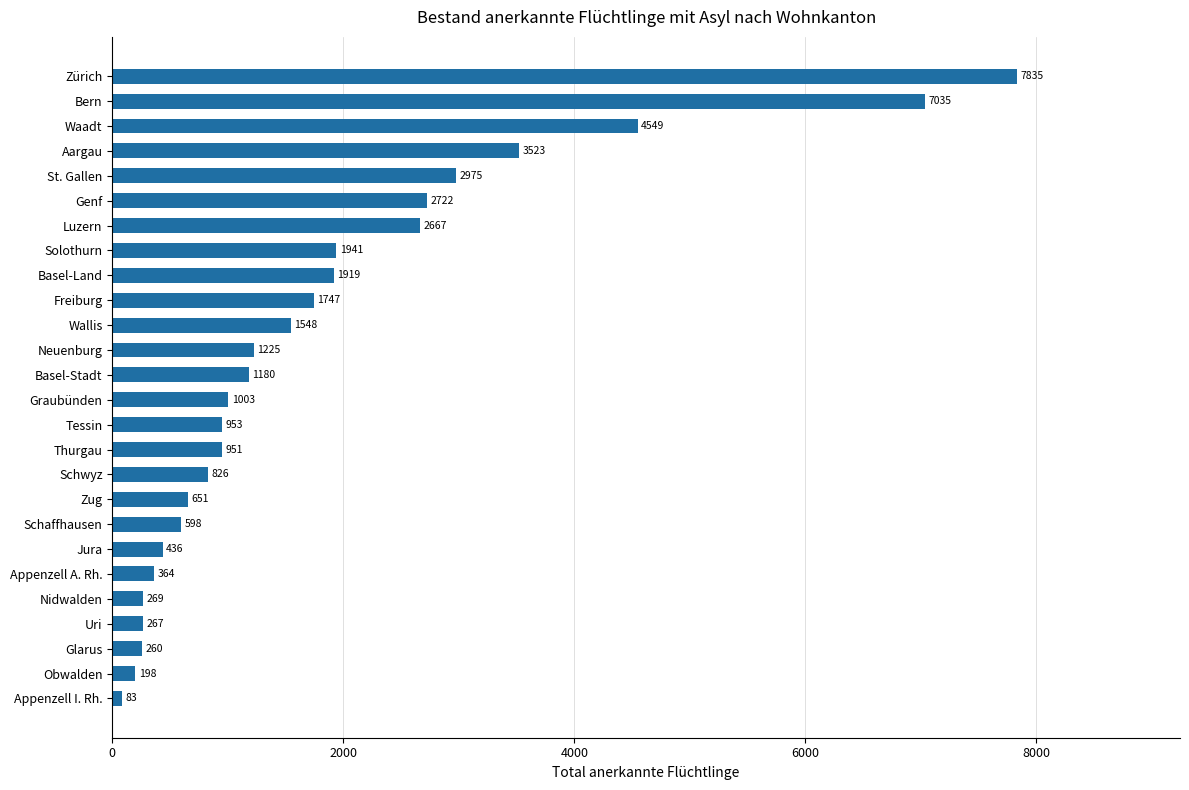

Are the bars grouped side by side (vs. stacked)?

No